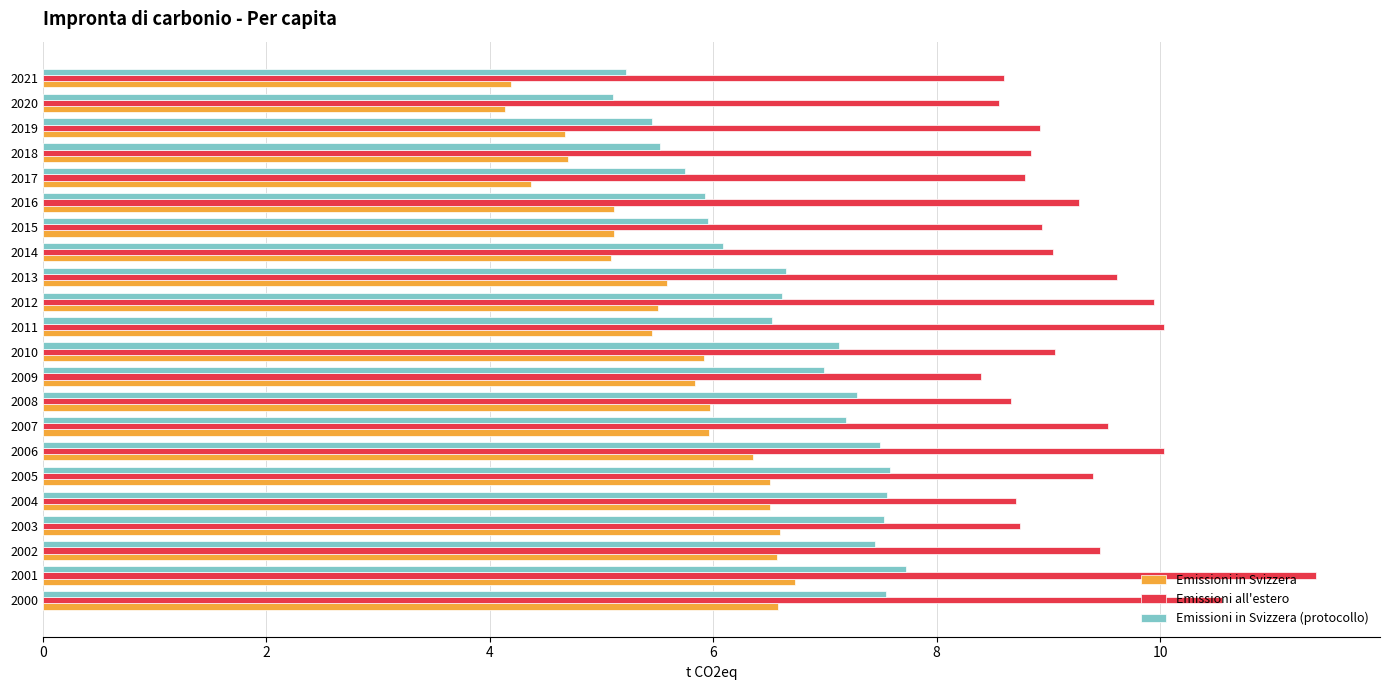

List the series in order of their peak value, lowest first.

Emissioni in Svizzera, Emissioni in Svizzera (protocollo), Emissioni all'estero